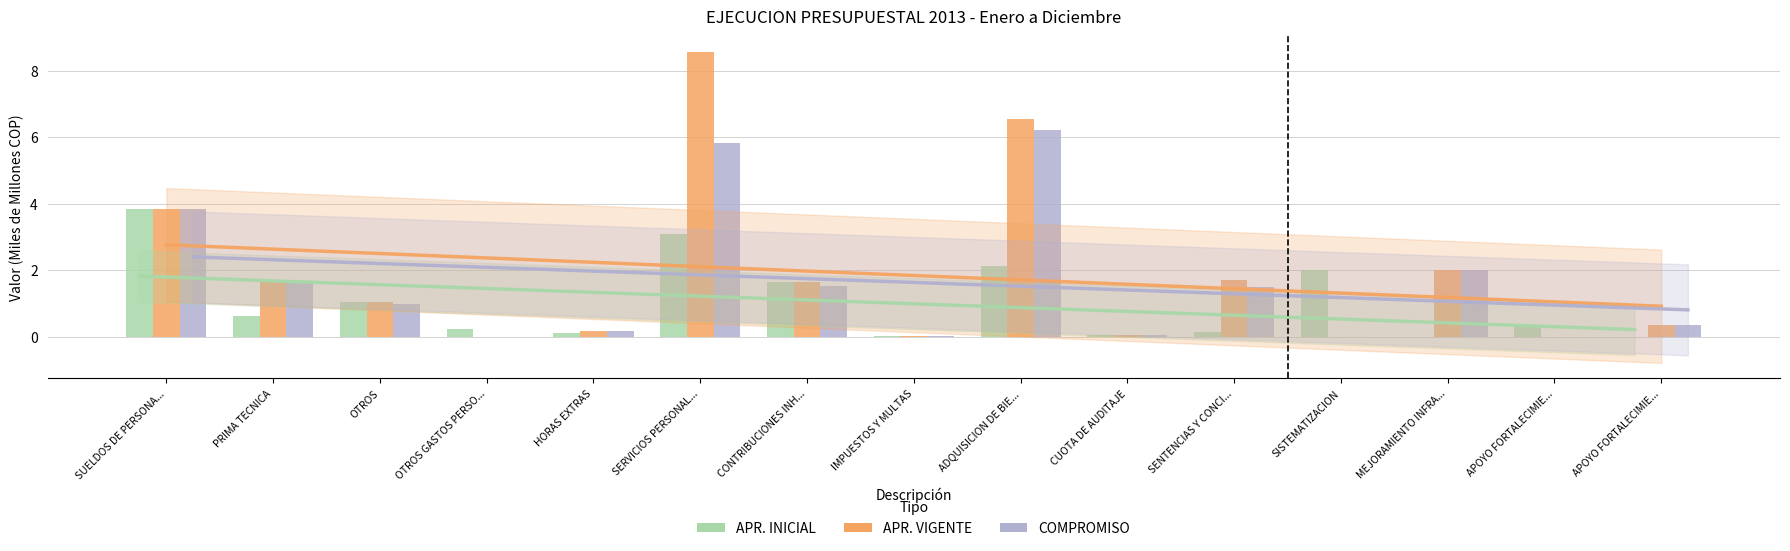

What is the difference between the maximum and minimum values in the COMPROMISO series?

6.2